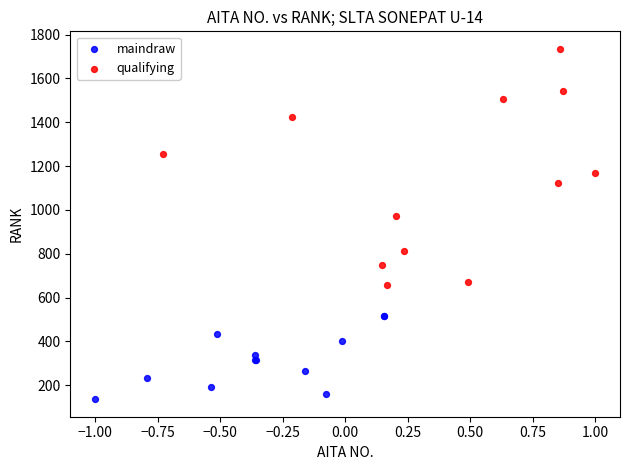

Which series contains the lowest Y value?

maindraw